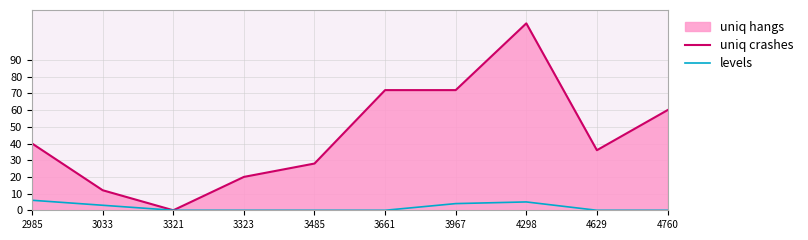

True or false: uniq crashes has a value of 20 at 3323.

True